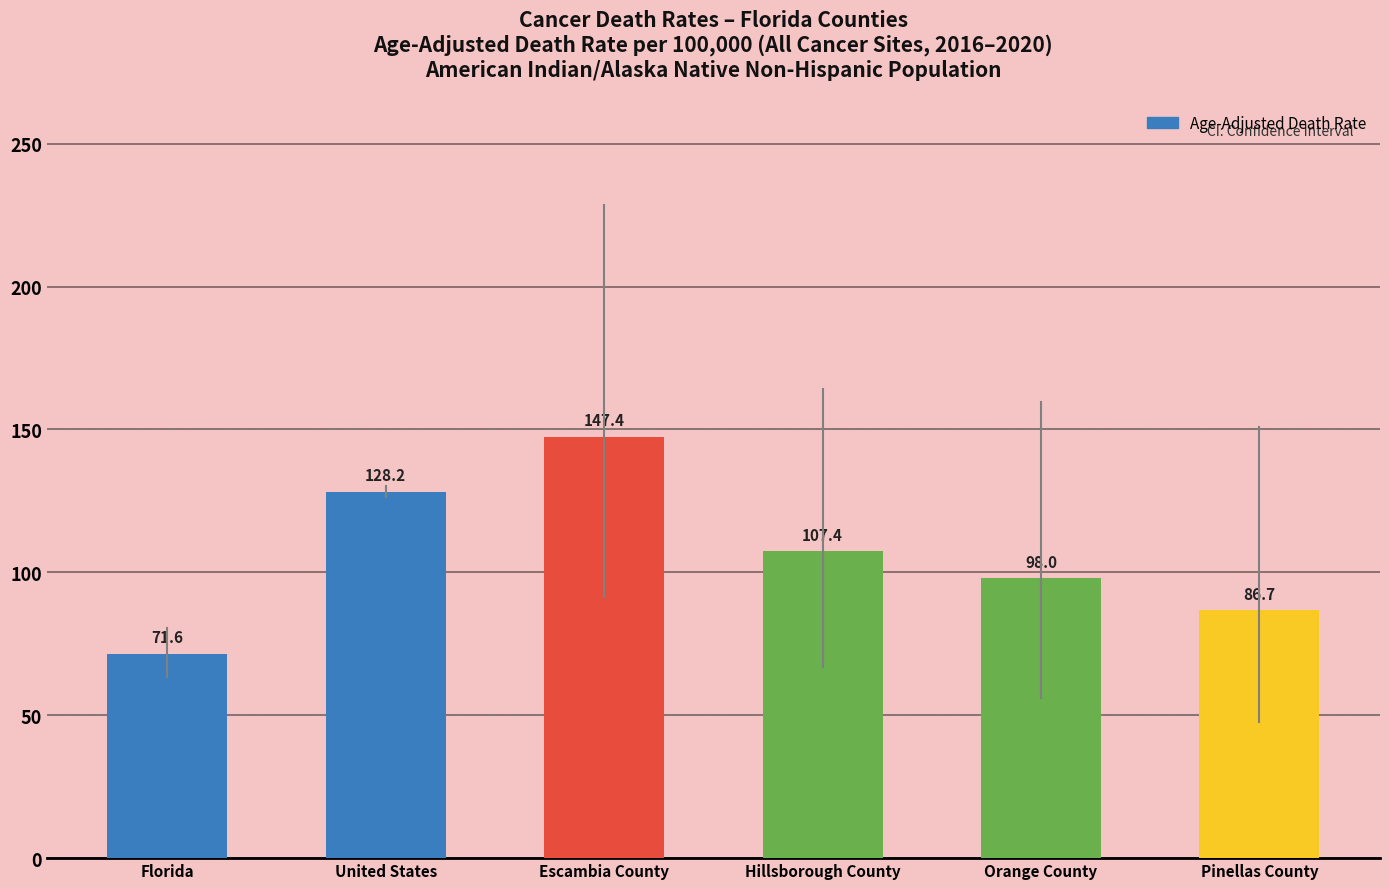

What is the value of the 4th bar from the left?

107.4